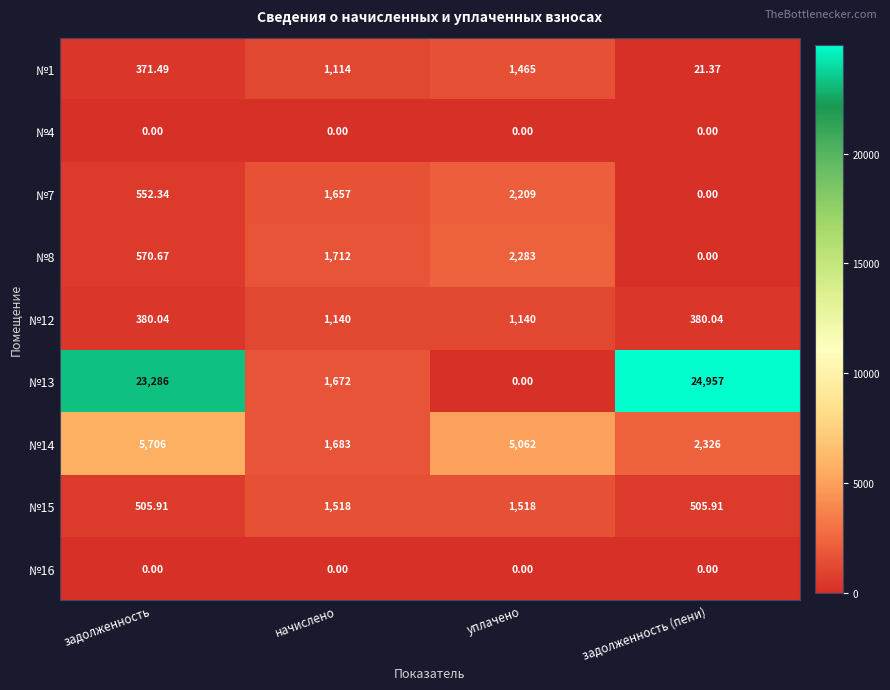

What is the spread (max minus min) of values at задолженность?

23286.0